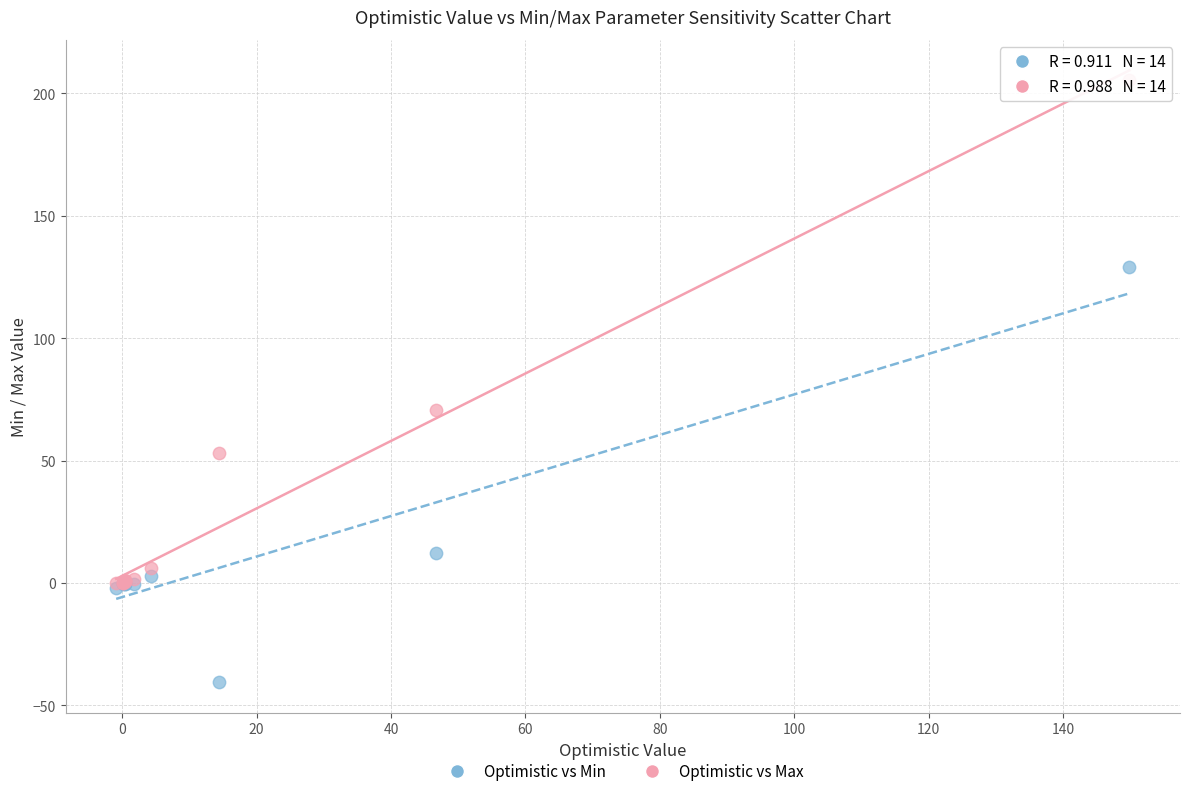

In the Optimistic vs Max series, what Y value is closest to 102?

70.8